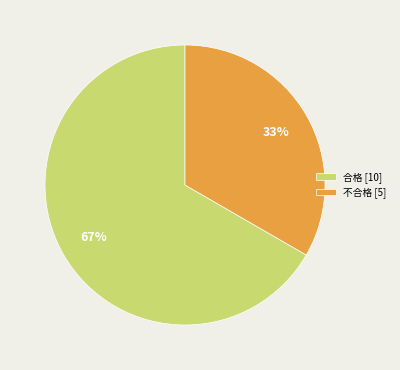

Combined, do 合格 [10] and 不合格 [5] account for over 50%?

Yes